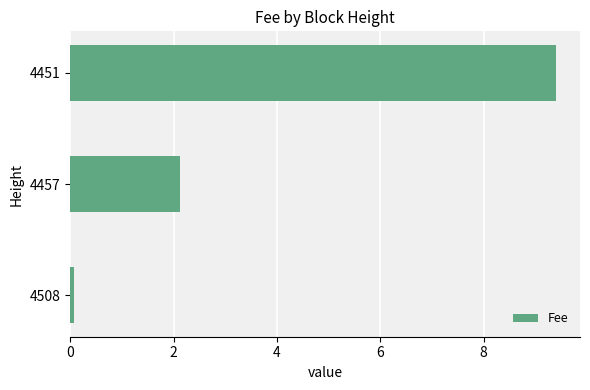

How many values are below 2?

1